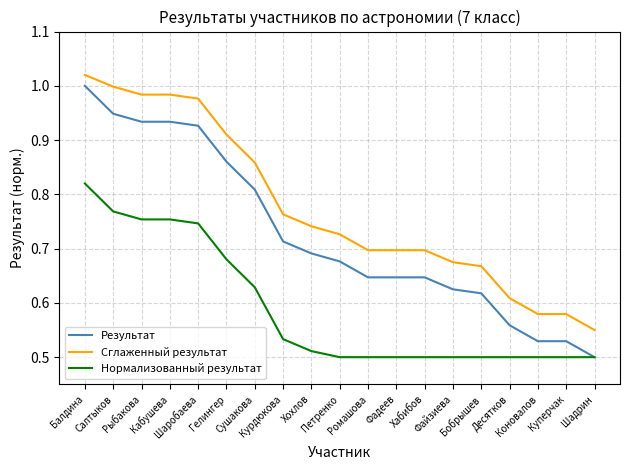

Which series has the widest spread of values?

Результат